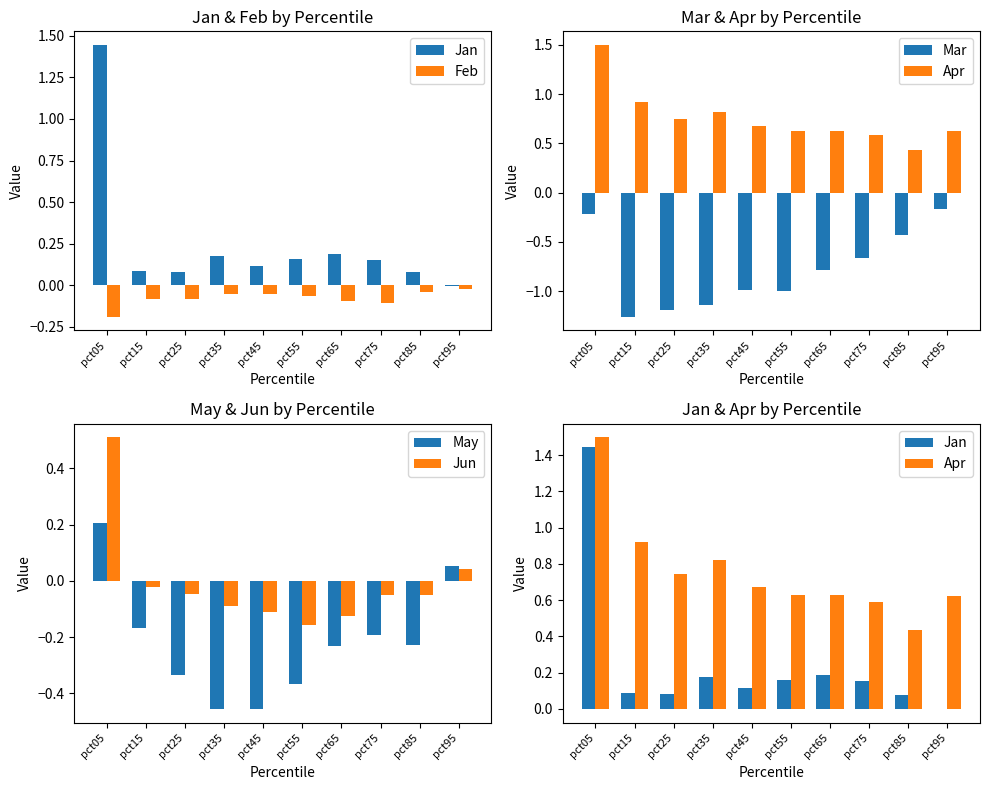

What is the difference between the highest and lowest values at pct35?

2.0